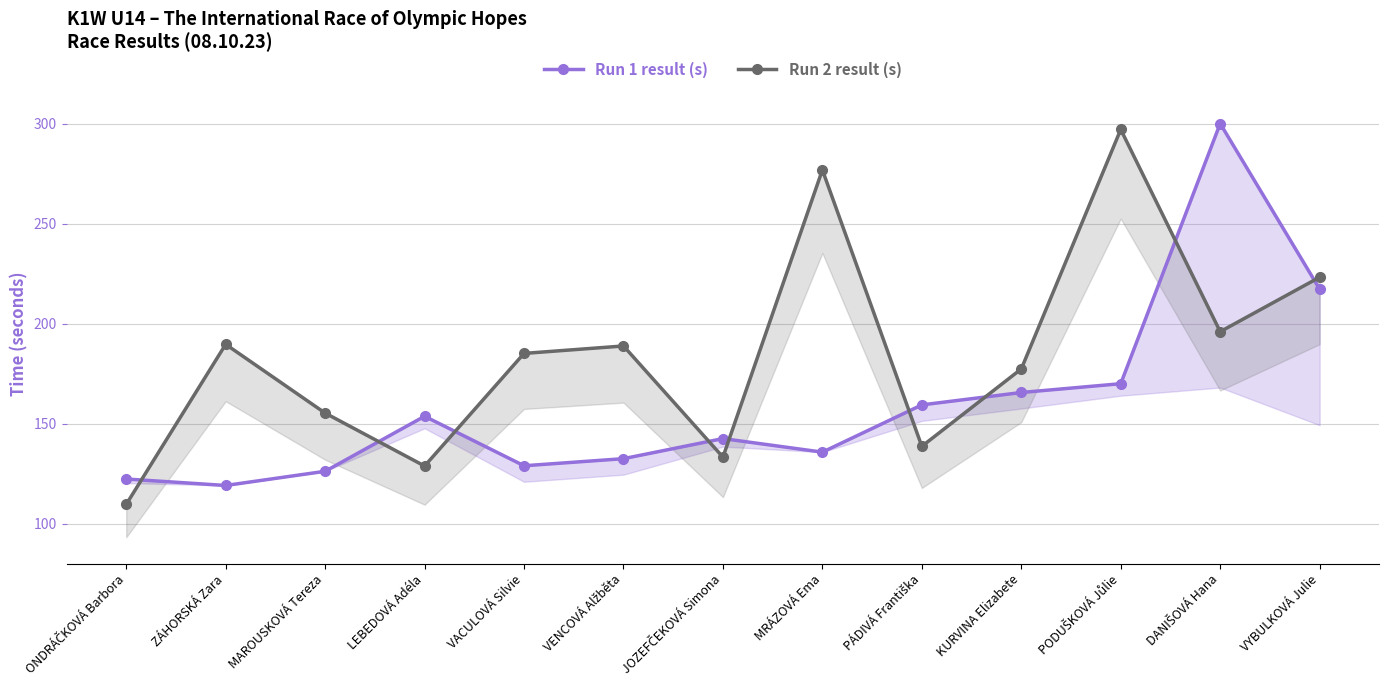

Rank the series by their maximum value, from highest to lowest.

Run 1 result (s), Run 2 result (s)